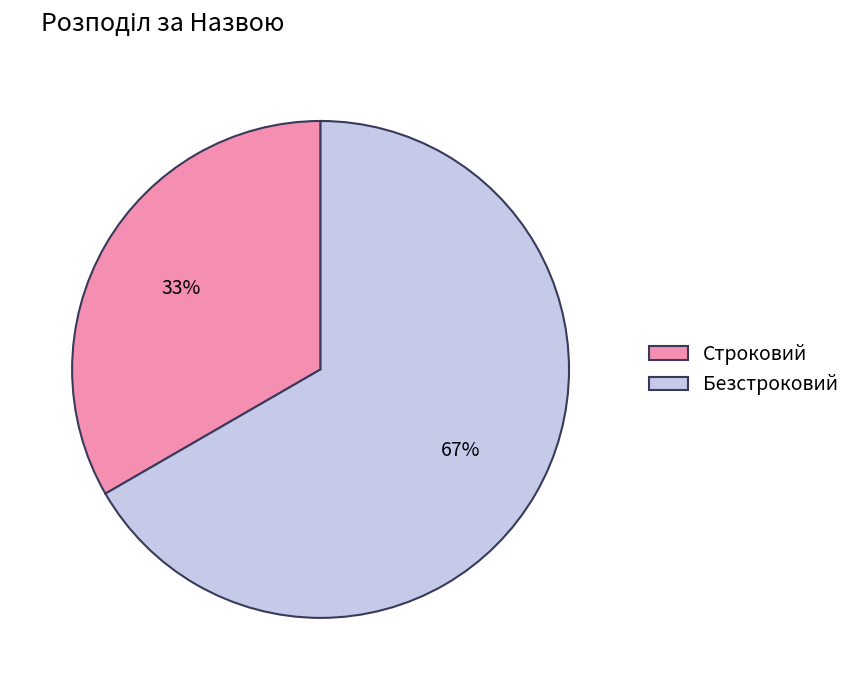

Is it true that Строковий is 25% of the pie?

False